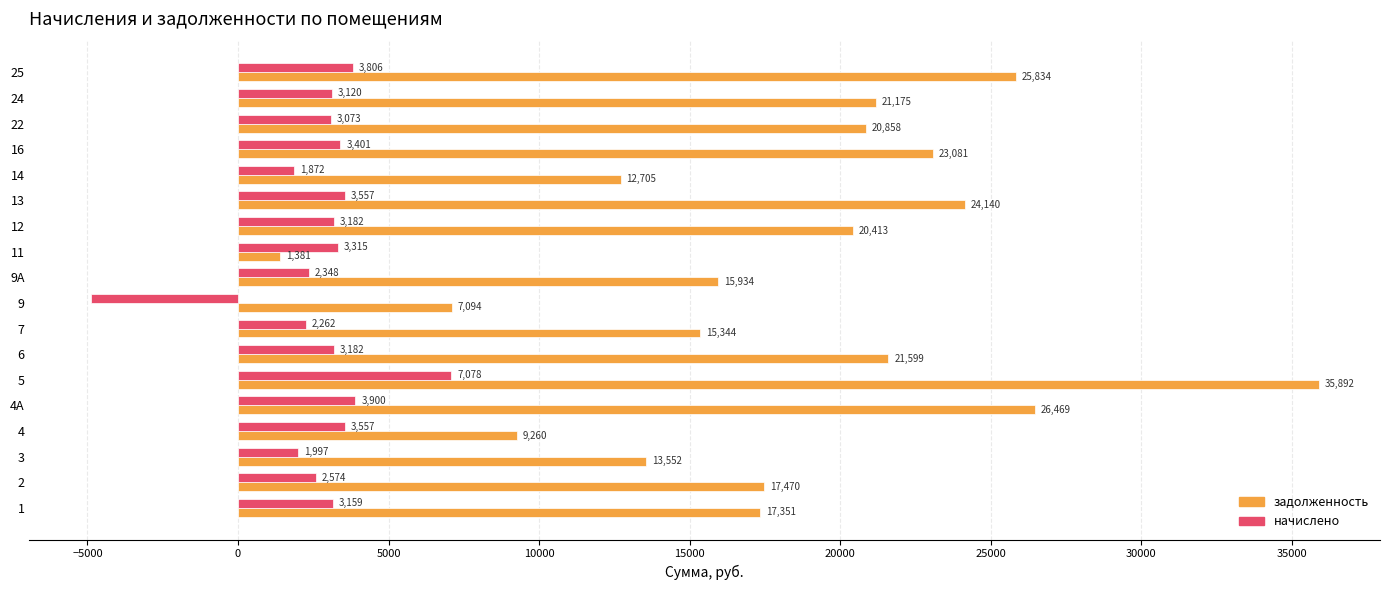

Which series has the largest total across all categories?

задолженность